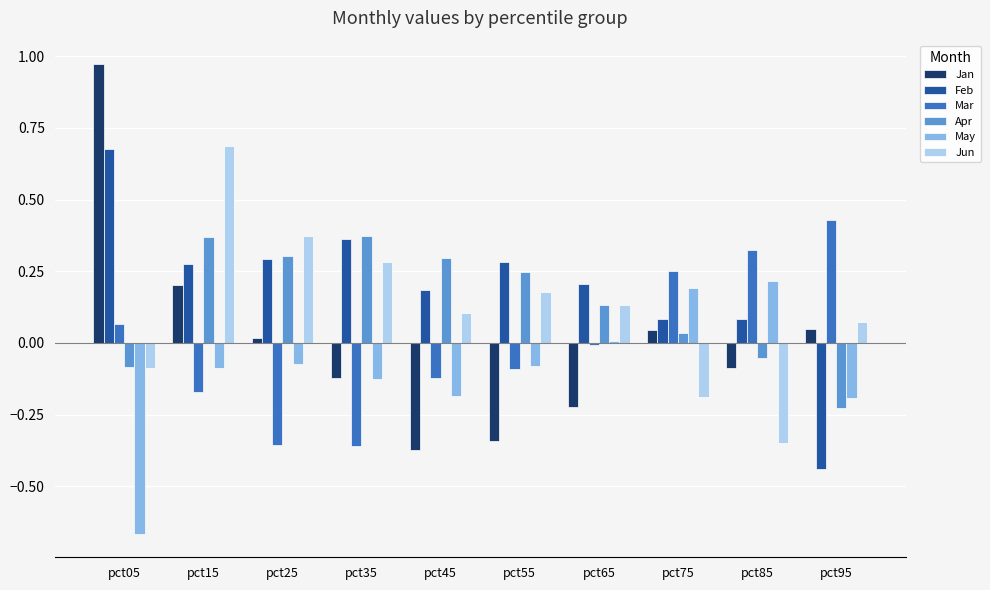

What is the spread (max minus min) of values at pct95?

0.9